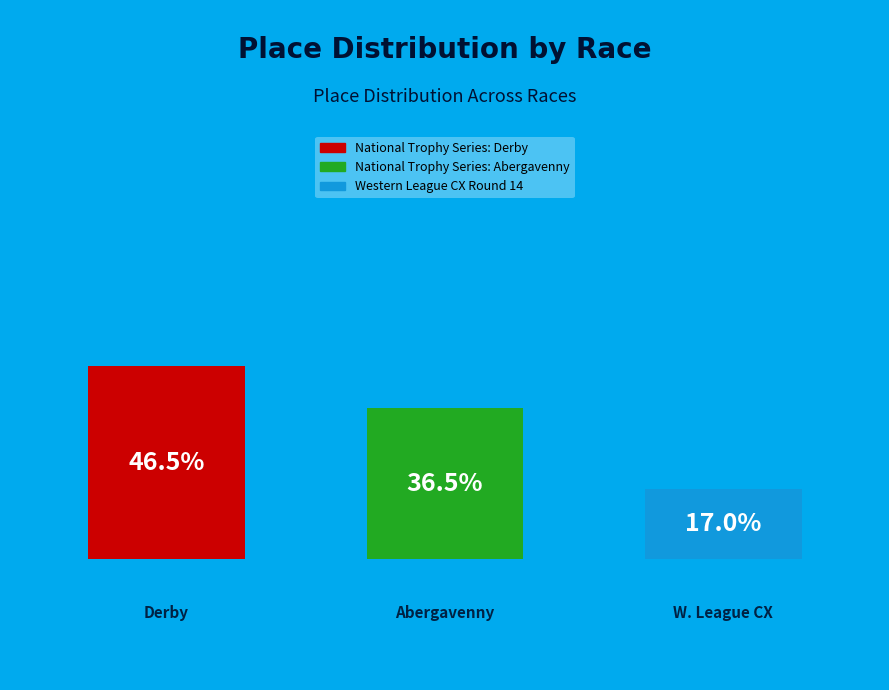

How many slices are in this pie chart?

3